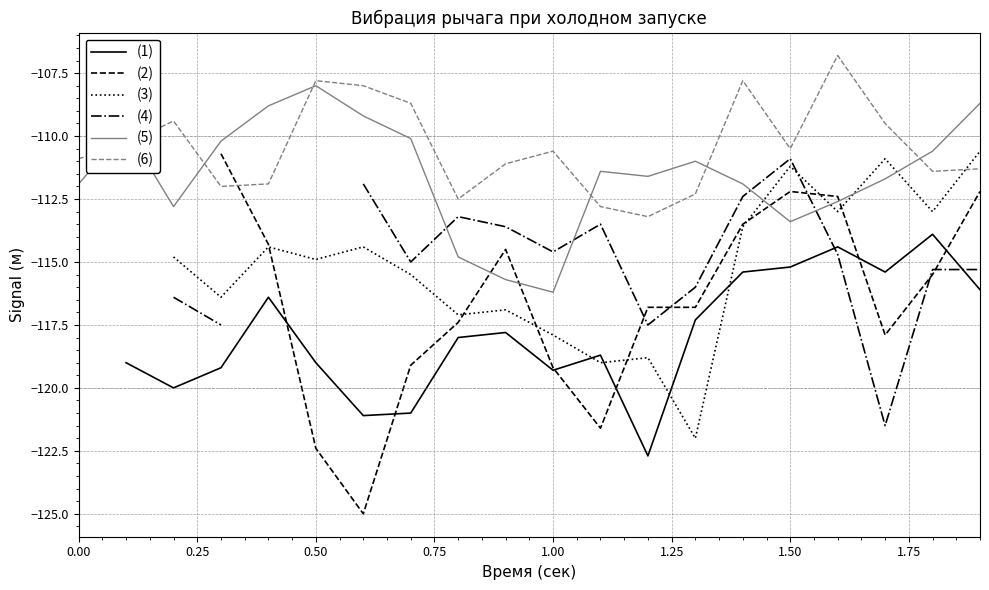

True or false: (5) has a value of -108.0 at 0.50.

True